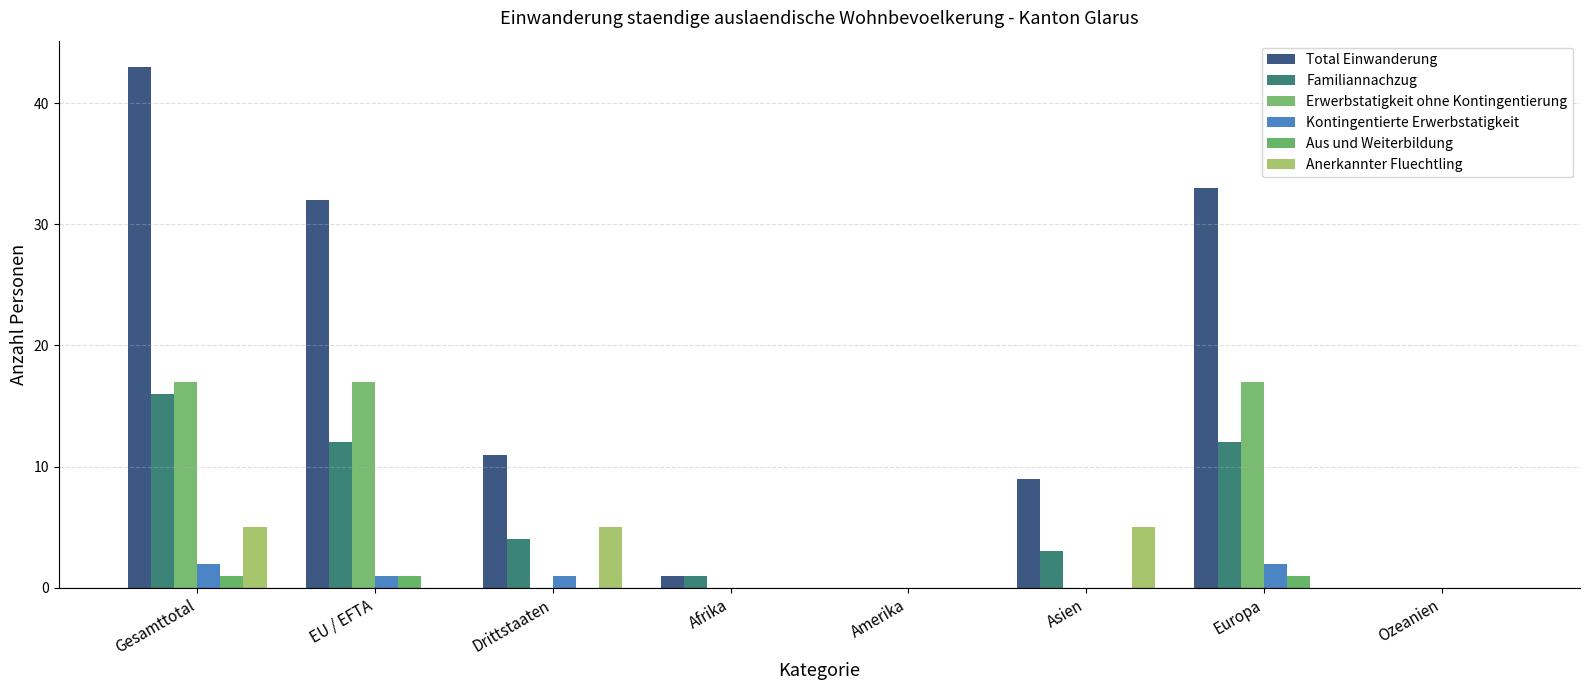

Where is Total Einwanderung nearest to the value 21?

Drittstaaten